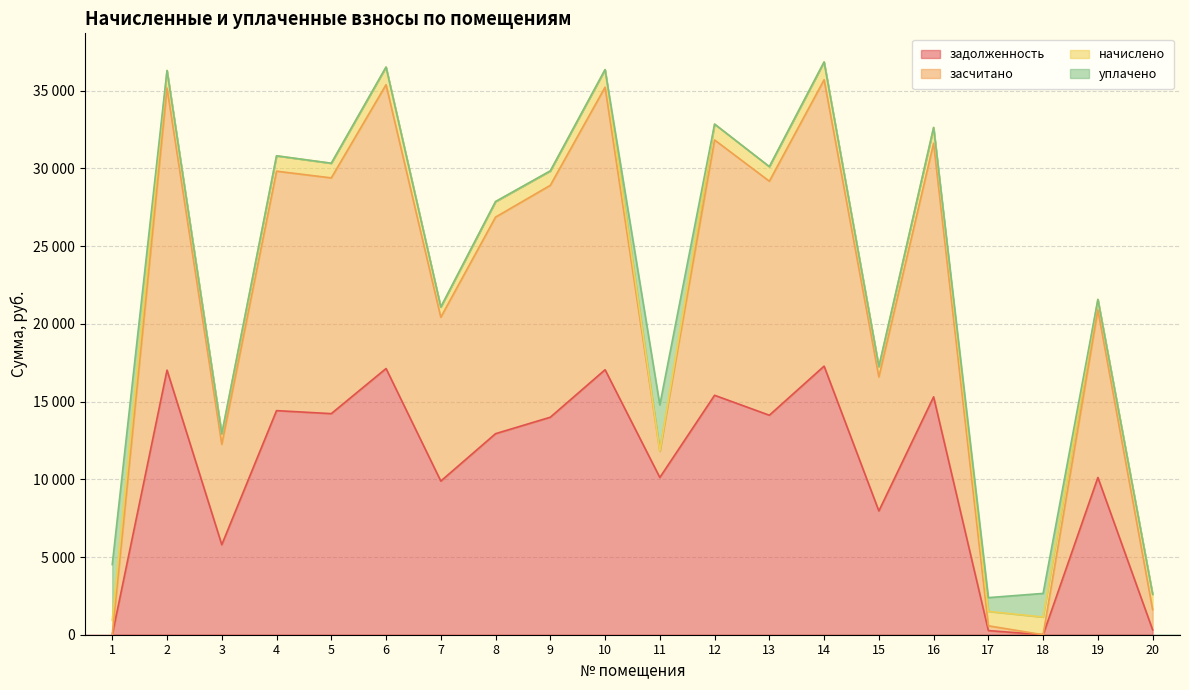

Which category has the highest value across all series?

14